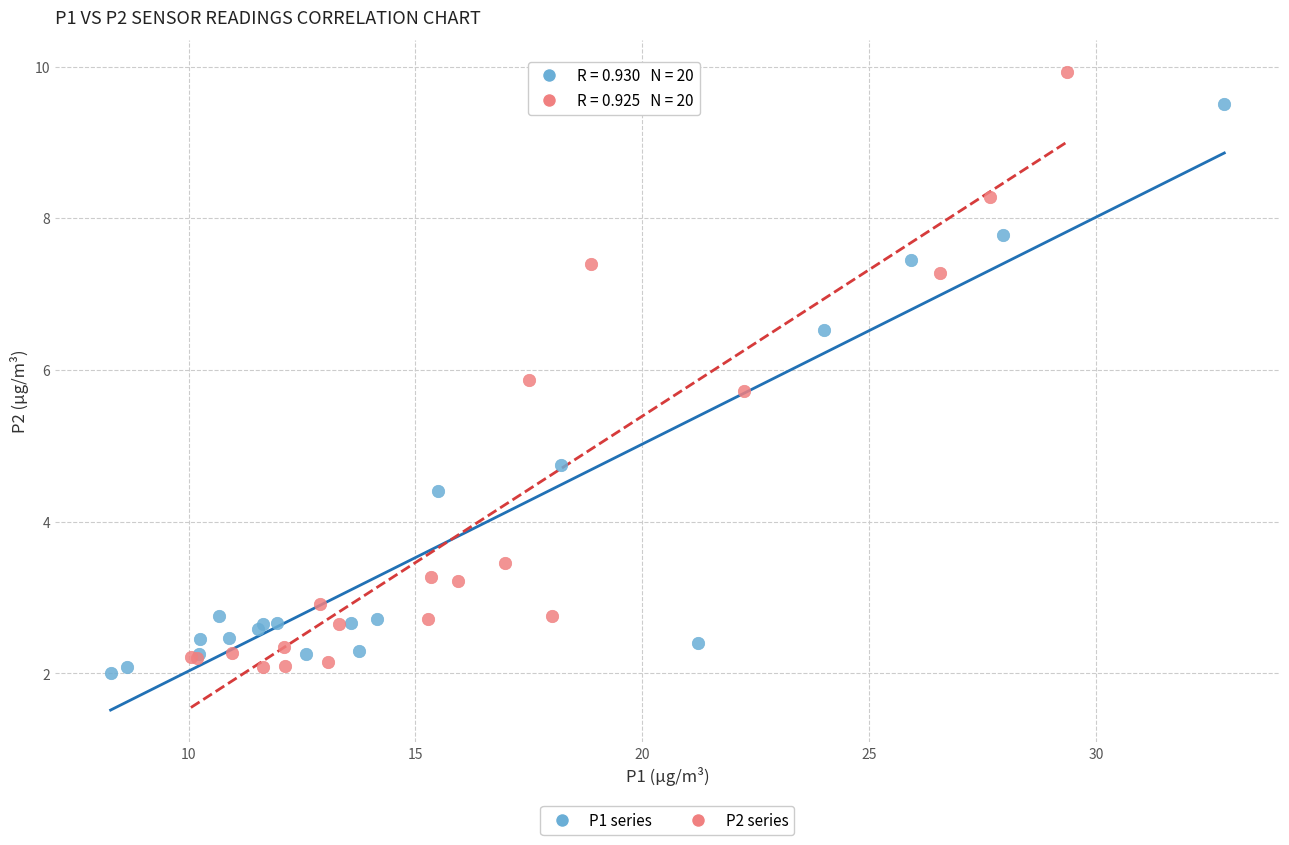

Which series contains the highest Y value?

P2 series